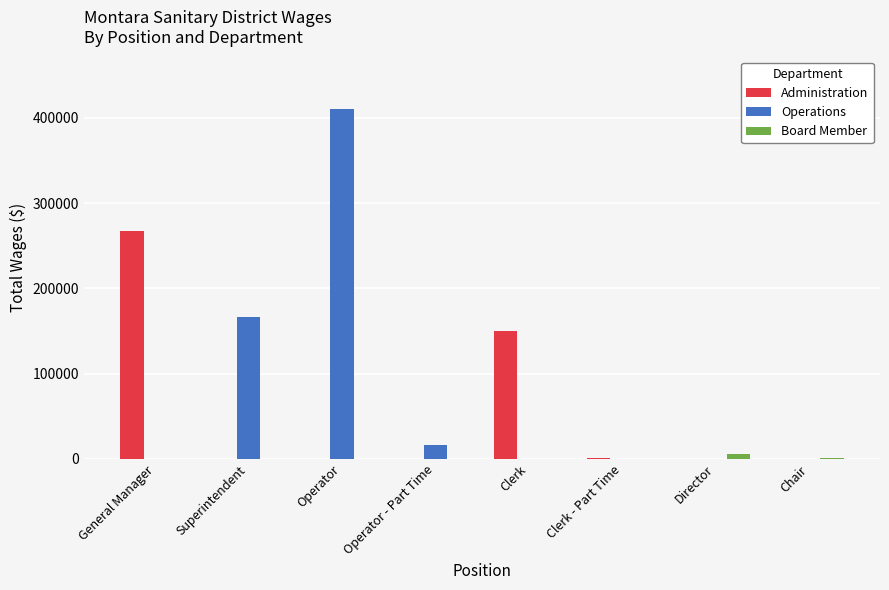

Which series changed the most between Clerk and Clerk - Part Time?

Administration